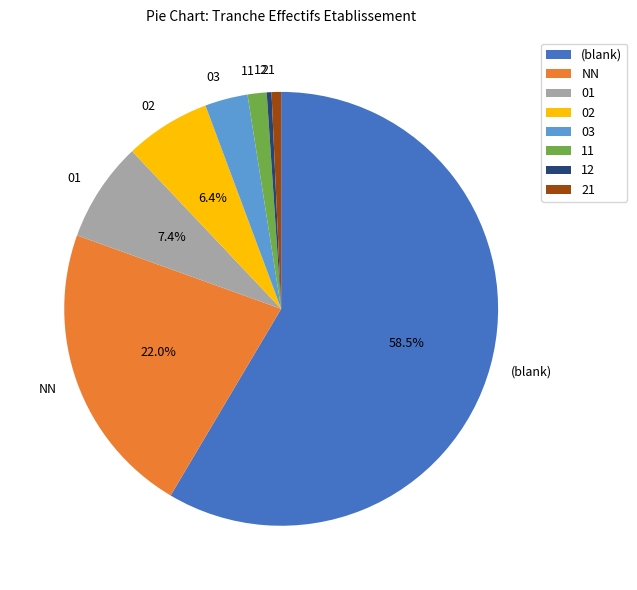

Which slice is the largest?

(blank)